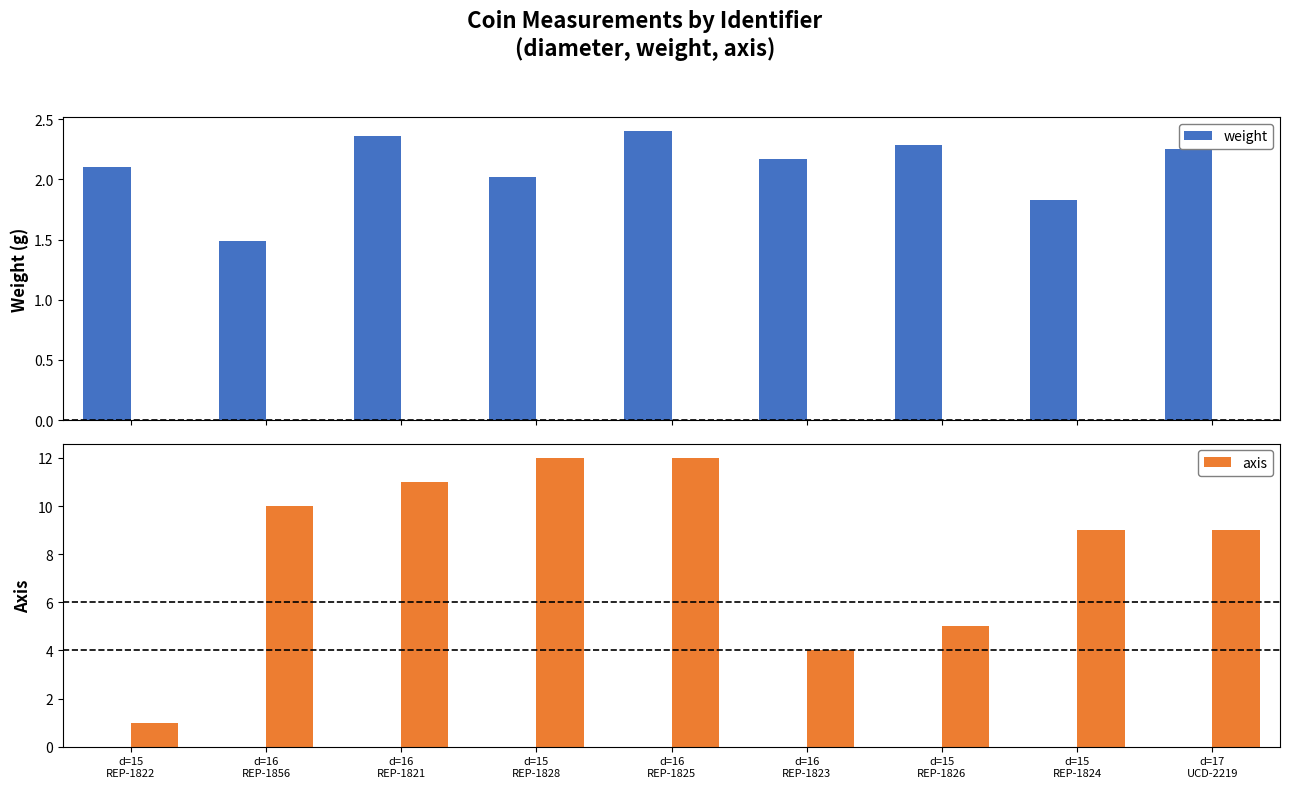

How many bars are there in each group?

2